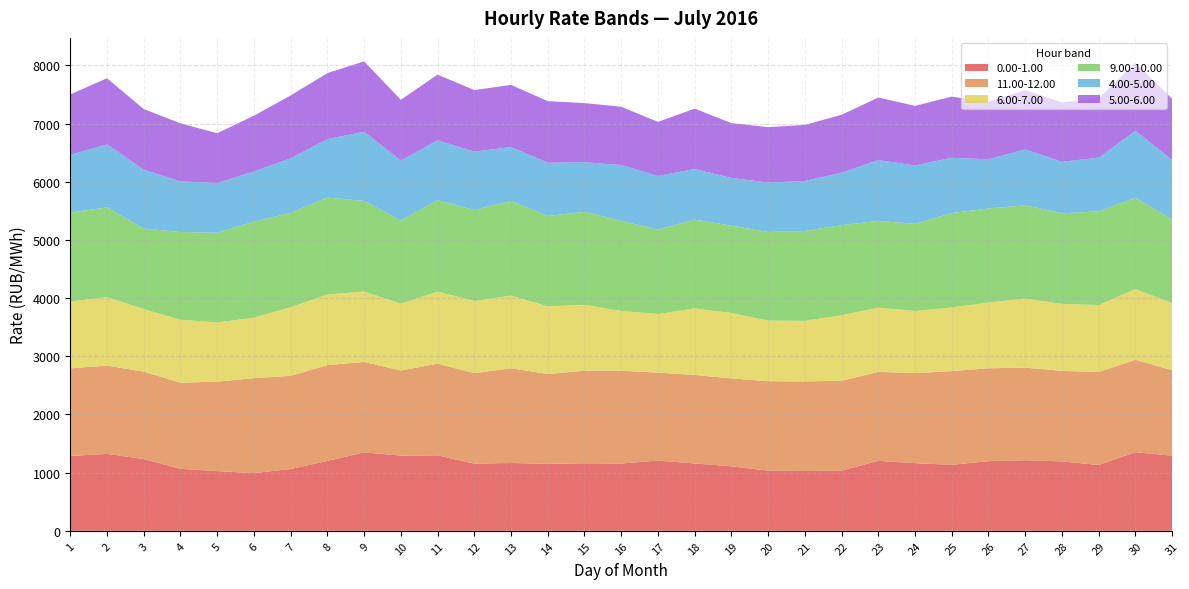

Reading left to right, extract all data points from this chart.

0.00-1.00: 1=1285.6	2=1322.6	3=1234.6	4=1065.8	5=1026.8	6=991.8	7=1062.5	8=1201.1	9=1348.1	10=1293.2	11=1297.7	12=1154.9	13=1165.8	14=1151.4	15=1161.0	16=1157.3	17=1206.7	18=1157.8	19=1109.0	20=1034.3	21=1028.2	22=1033.8	23=1203.2	24=1162.5	25=1134.8	26=1197.1	27=1213.0	28=1193.2	29=1131.3	30=1350.6	31=1292.2
11.00-12.00: 1=1506.7	2=1517.9	3=1502.5	4=1480.8	5=1537.8	6=1632.3	7=1600.9	8=1648.0	9=1554.9	10=1462.3	11=1575.4	12=1555.4	13=1628.2	14=1543.9	15=1590.9	16=1594.1	17=1514.1	18=1522.4	19=1511.5	20=1537.0	21=1539.5	22=1545.8	23=1529.7	24=1548.2	25=1610.8	26=1597.1	27=1592.3	28=1556.1	29=1598.6	30=1590.4	31=1468.9
6.00-7.00: 1=1149.5	2=1177.6	3=1074.8	4=1082.1	5=1017.8	6=1041.5	7=1180.2	8=1213.6	9=1212.2	10=1148.8	11=1238.8	12=1241.3	13=1250.4	14=1163.5	15=1133.1	16=1029.1	17=1006.4	18=1143.6	19=1124.8	20=1042.3	21=1043.4	22=1126.4	23=1103.6	24=1068.7	25=1094.6	26=1130.4	27=1188.6	28=1151.2	29=1152.1	30=1215.9	31=1154.8
9.00-10.00: 1=1528.9	2=1542.8	3=1385.0	4=1509.5	5=1541.8	6=1648.5	7=1623.5	8=1666.0	9=1556.7	10=1430.5	11=1573.4	12=1563.7	13=1628.1	14=1553.8	15=1599.3	16=1548.9	17=1451.6	18=1527.1	19=1500.9	20=1523.8	21=1543.5	22=1549.1	23=1492.1	24=1498.2	25=1623.1	26=1616.0	27=1603.8	28=1557.9	29=1609.9	30=1569.5	31=1435.9
4.00-5.00: 1=992.8	2=1081.9	3=1009.5	4=870.8	5=853.9	6=863.9	7=937.1	8=1005.7	9=1187.9	10=1029.6	11=1028.3	12=1004.2	13=925.0	14=915.7	15=852.5	16=959.7	17=921.4	18=868.3	19=820.4	20=850.2	21=859.0	22=901.3	23=1046.0	24=1004.0	25=950.2	26=845.3	27=959.3	28=884.8	29=923.7	30=1152.1	31=1021.6
5.00-6.00: 1=1038.9	2=1137.5	3=1044.5	4=996.6	5=857.0	6=958.9	7=1080.8	8=1133.9	9=1210.9	10=1045.1	11=1129.8	12=1057.3	13=1069.1	14=1058.5	15=1016.1	16=1001.5	17=930.0	18=1039.4	19=942.5	20=952.2	21=964.0	22=995.9	23=1074.4	24=1024.1	25=1051.2	26=990.9	27=1018.9	28=1020.1	29=1019.3	30=1166.8	31=1054.0